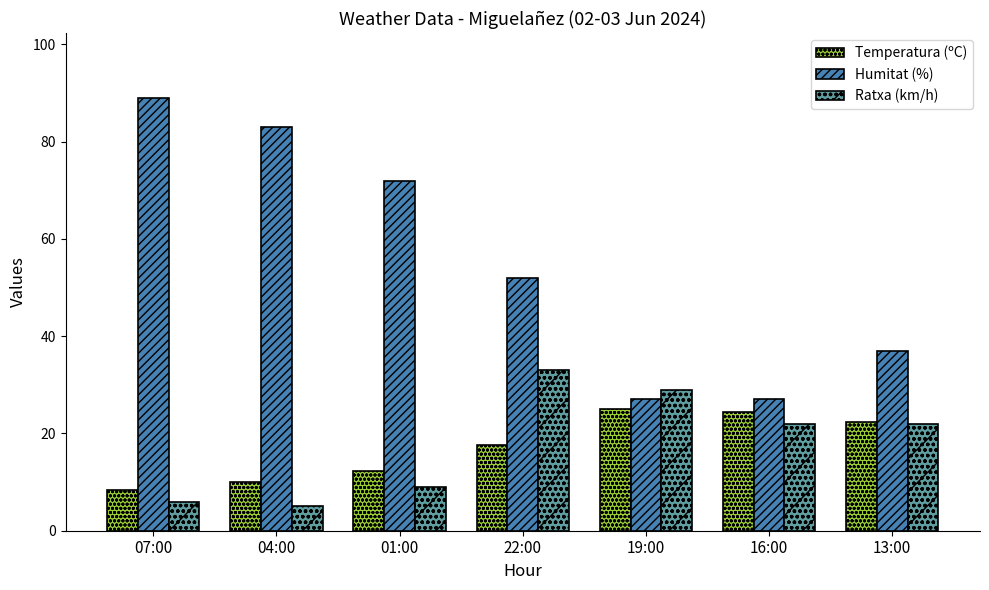

What is the difference between the second highest and minimum values in the Ratxa (km/h) series?

24.0